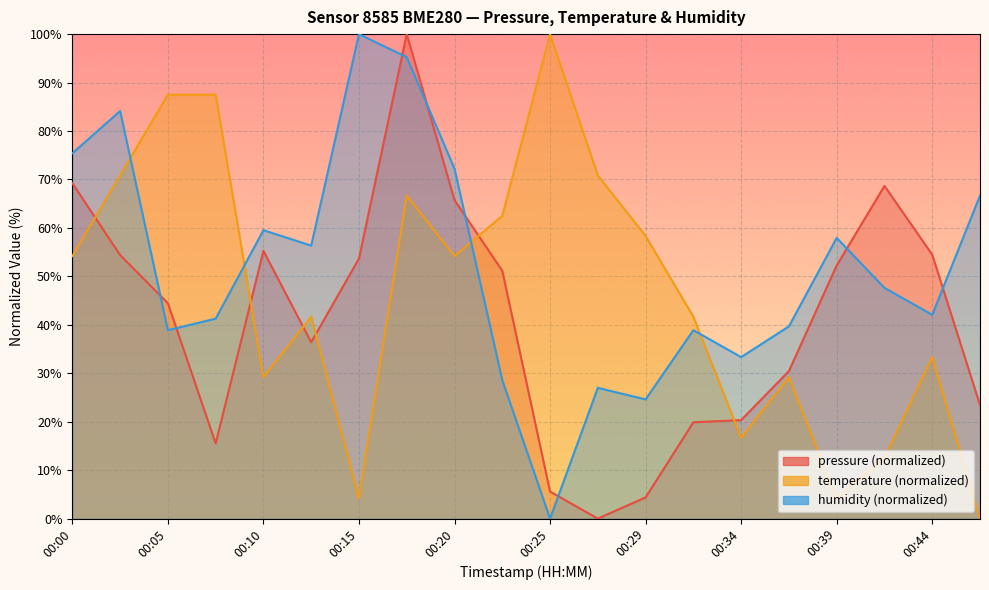

At 00:05, list the series in order from largest to smallest.

temperature, pressure, humidity